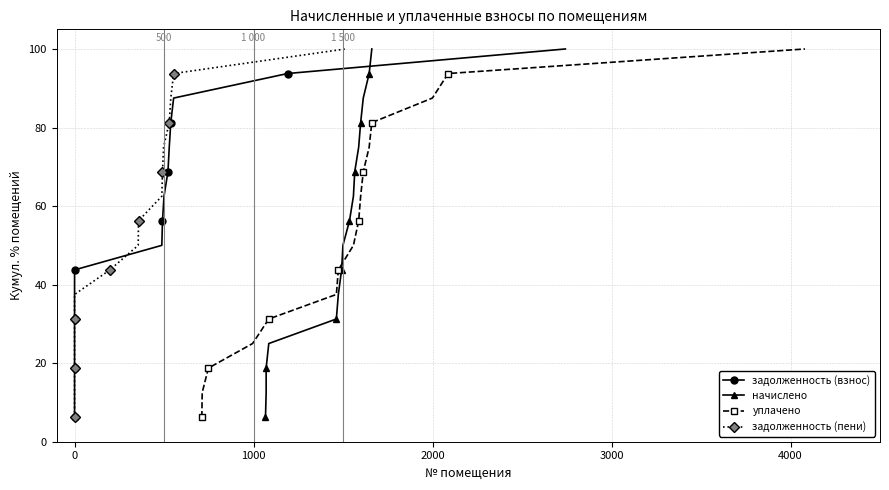

What is the value of the уплачено point at the 16th from the left?

100.0